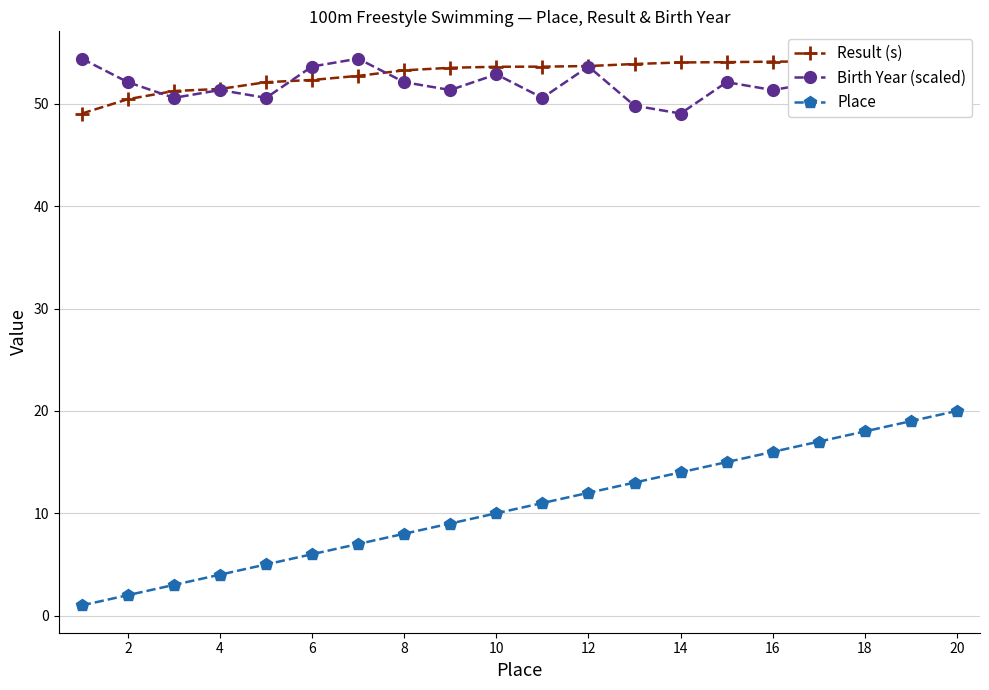

Reading left to right, what are all the values shown in this chart?

Result (s): 49.1	50.5	51.3	51.5	52.1	52.3	52.7	53.3	53.5	53.6	53.6	53.7	53.9	54.0	54.1	54.1	54.1	54.2	54.3	54.4
Birth Year (scaled): 54.4	52.1	50.6	51.4	50.6	53.7	54.4	52.1	51.4	52.9	50.6	53.7	49.8	49.1	52.1	51.4	52.1	53.7	53.7	52.9
Place: 1.0	2.0	3.0	4.0	5.0	6.0	7.0	8.0	9.0	10.0	11.0	12.0	13.0	14.0	15.0	16.0	17.0	18.0	19.0	20.0